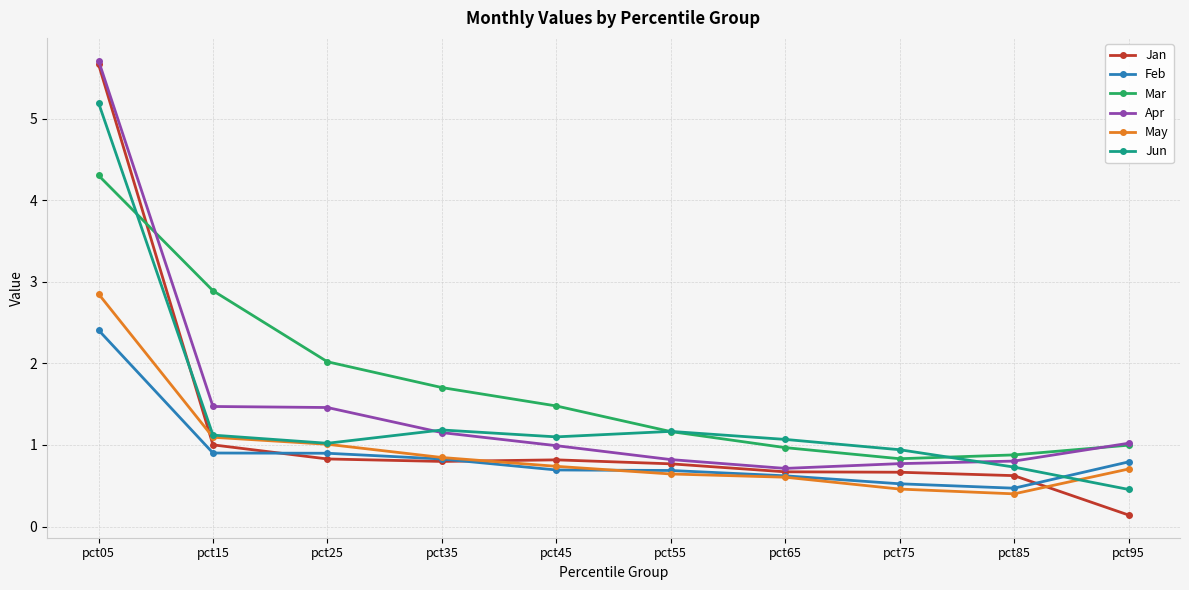

What is the difference between the second highest and minimum values in the Apr series?

0.8